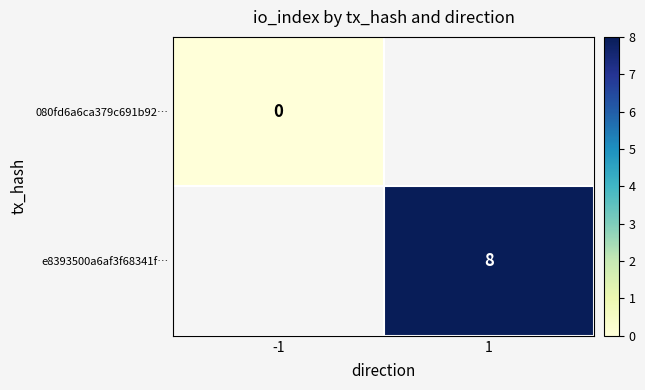

What is the greatest value displayed?

8.0